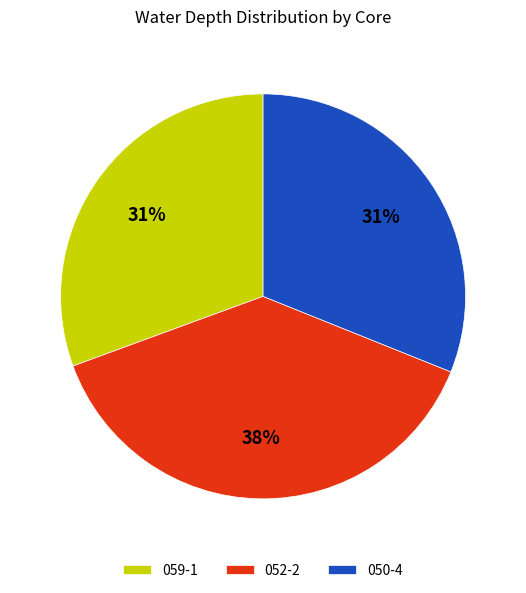

Between 059-1 and 052-2, which is larger?

052-2